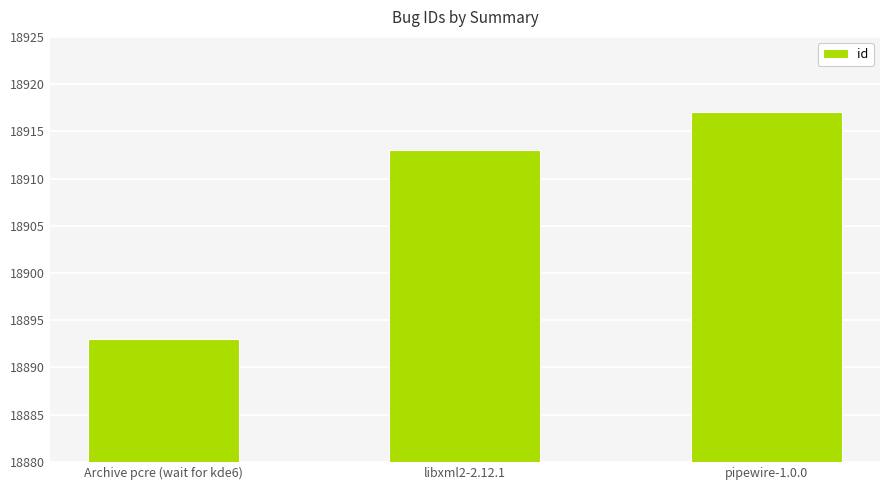

Reading left to right, transcribe all the data shown in this chart.

18893	18913	18917